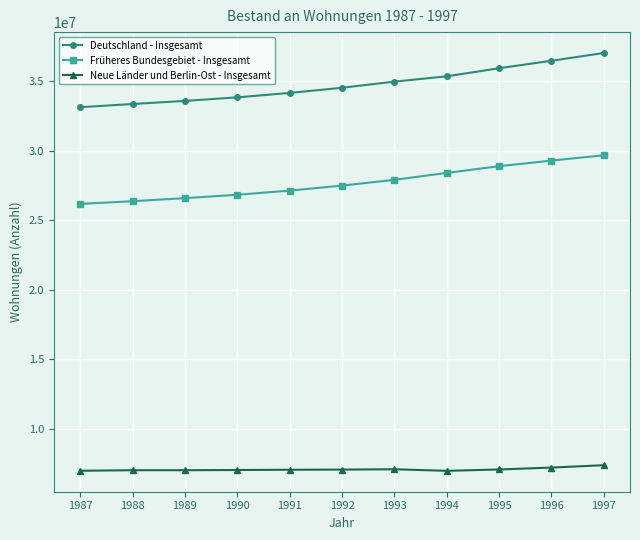

True or false: Früheres Bundesgebiet - Insgesamt and Neue Länder und Berlin-Ost - Insgesamt cross at least once.

False